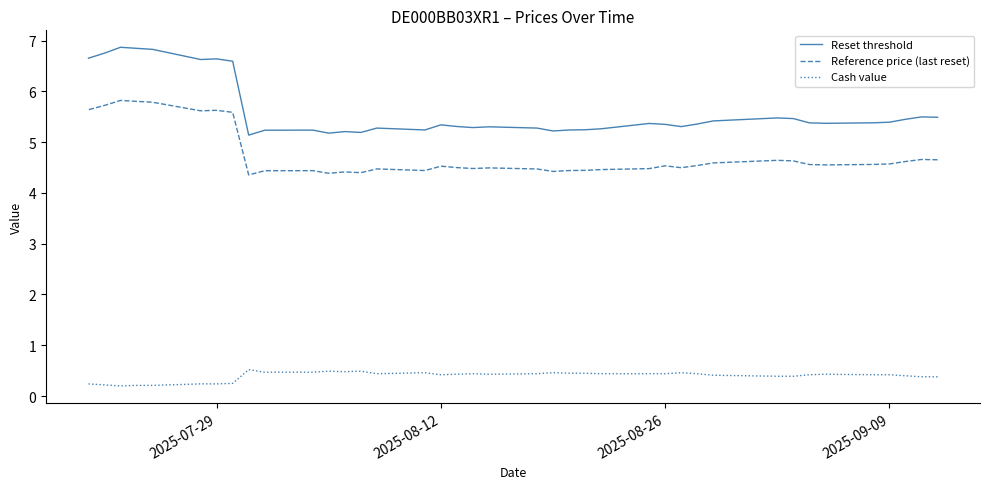

Which series has the largest total across all categories?

Reset threshold